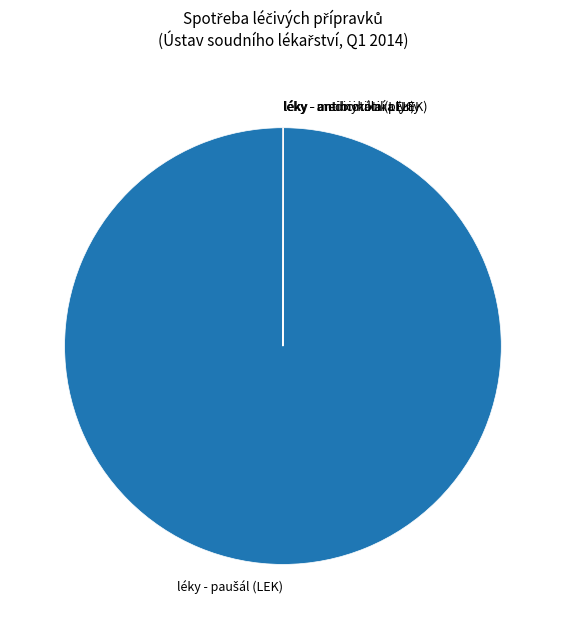

Is there any slice that represents more than half of the pie?

Yes